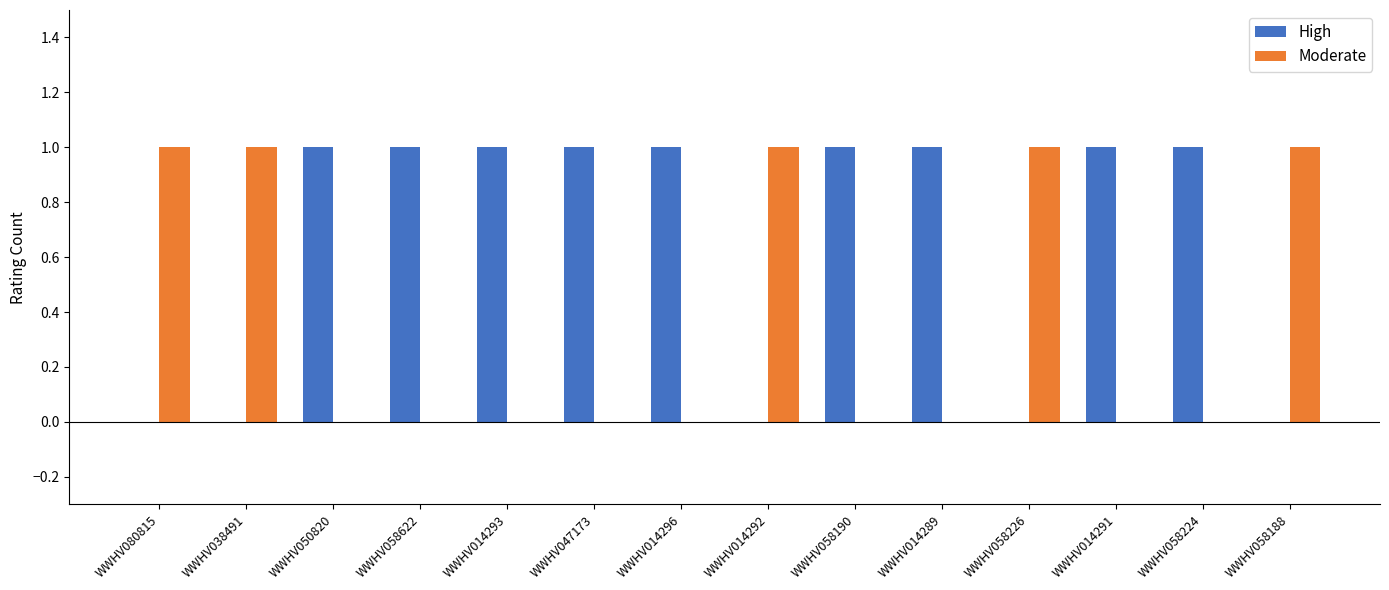

How many categories are shown in the chart?

14